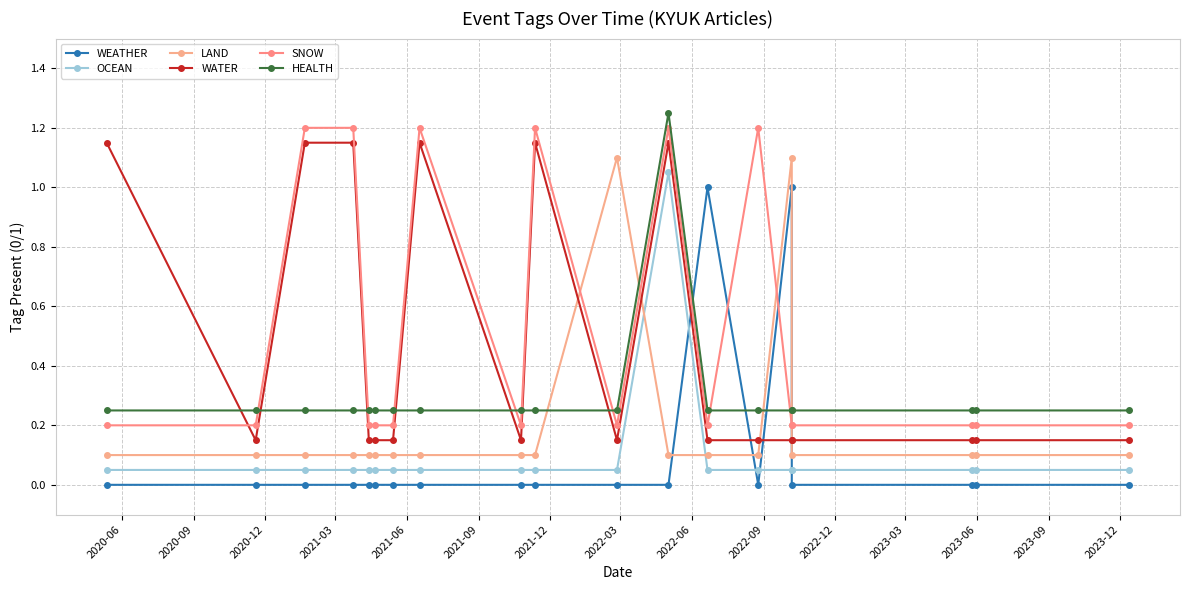

Which series has the largest range (max minus min)?

WEATHER